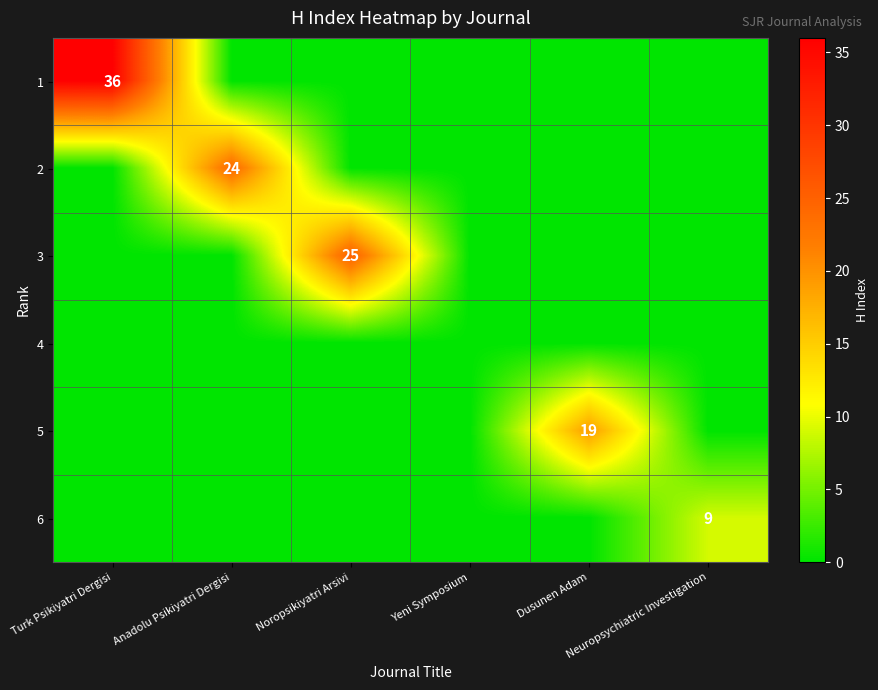

True or false: 3 has a value of 33 at Noropsikiyatri Arsivi.

False